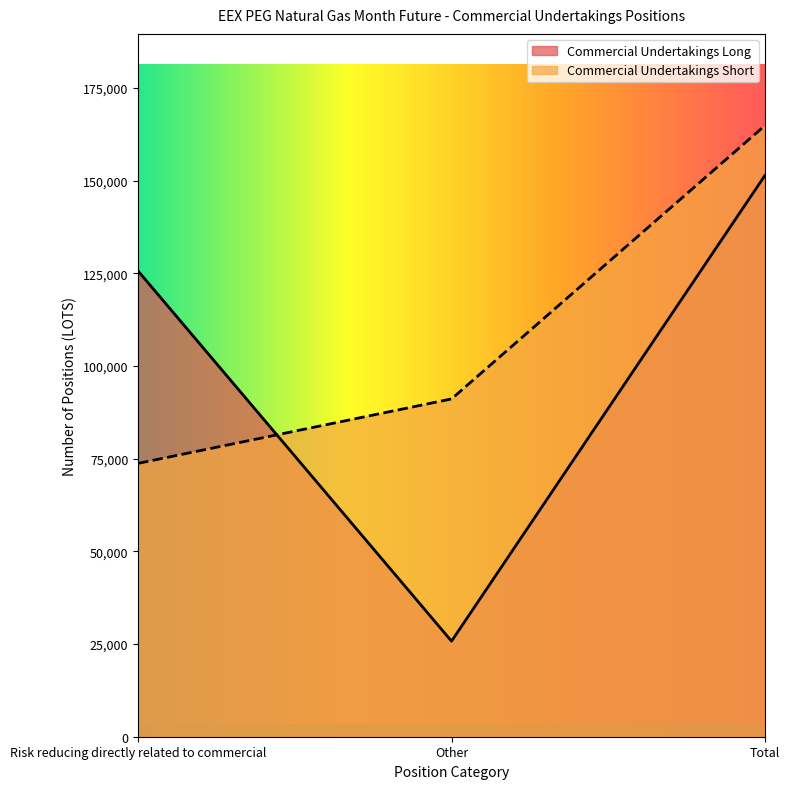

Does the chart display data point markers on the line(s)?

No